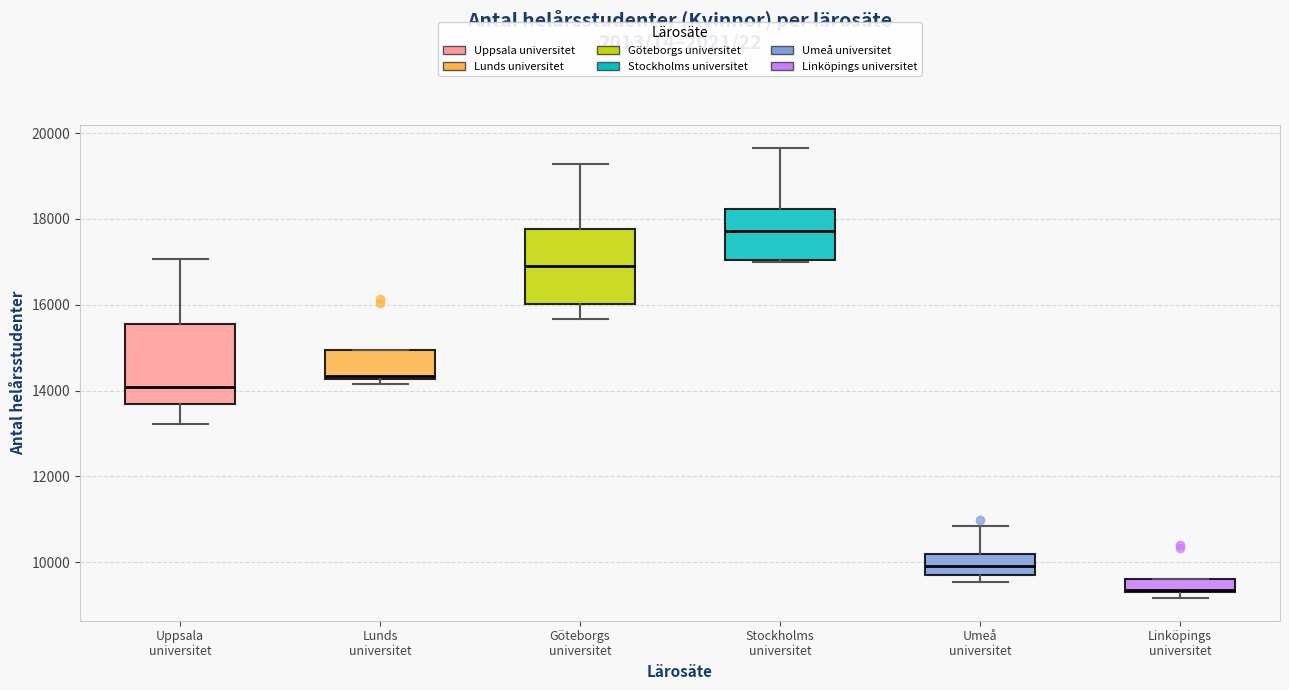

Reading left to right, read every box against the y-axis: the position of its median line, the range the box covers, and the ends of its whiskers. The values are not printed on the chart, so give them approximately, as read against the axis.

Uppsala universitet: median 14000, box 13600 to 15600, whiskers 13200 to 17000
Lunds universitet: median 14400, box 14200 to 15000, whiskers 14200 (just below the box's lower edge) to 15000
Göteborgs universitet: median 17000, box 16000 to 17800, whiskers 15600 to 19200
Stockholms universitet: median 17800, box 17000 to 18200, whiskers 17000 to 19600
Umeå universitet: median 10000, box 9800 to 10200, whiskers 9600 to 10800
Linköpings universitet: median 9400, box 9200 to 9600, whiskers 9200 (just below the box's lower edge) to 9600